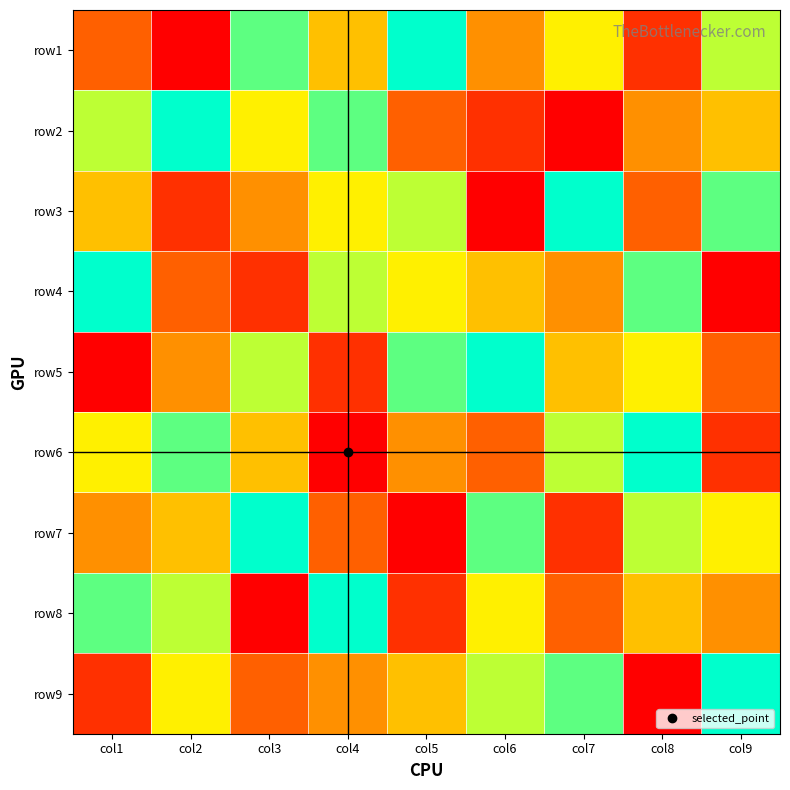

Reading left to right, transcribe all the data shown in this chart.

row1: col1=3	col2=1	col3=8	col4=5	col5=9	col6=4	col7=6	col8=2	col9=7
row2: col1=7	col2=9	col3=6	col4=8	col5=3	col6=2	col7=1	col8=4	col9=5
row3: col1=5	col2=2	col3=4	col4=6	col5=7	col6=1	col7=9	col8=3	col9=8
row4: col1=9	col2=3	col3=2	col4=7	col5=6	col6=5	col7=4	col8=8	col9=1
row5: col1=1	col2=4	col3=7	col4=2	col5=8	col6=9	col7=5	col8=6	col9=3
row6: col1=6	col2=8	col3=5	col4=1	col5=4	col6=3	col7=7	col8=9	col9=2
row7: col1=4	col2=5	col3=9	col4=3	col5=1	col6=8	col7=2	col8=7	col9=6
row8: col1=8	col2=7	col3=1	col4=9	col5=2	col6=6	col7=3	col8=5	col9=4
row9: col1=2	col2=6	col3=3	col4=4	col5=5	col6=7	col7=8	col8=1	col9=9